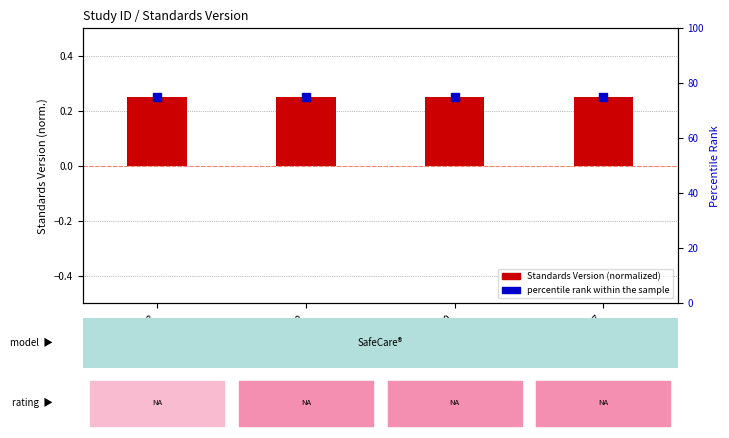

Which series reaches the minimum Y coordinate?

Standards Version (normalized)